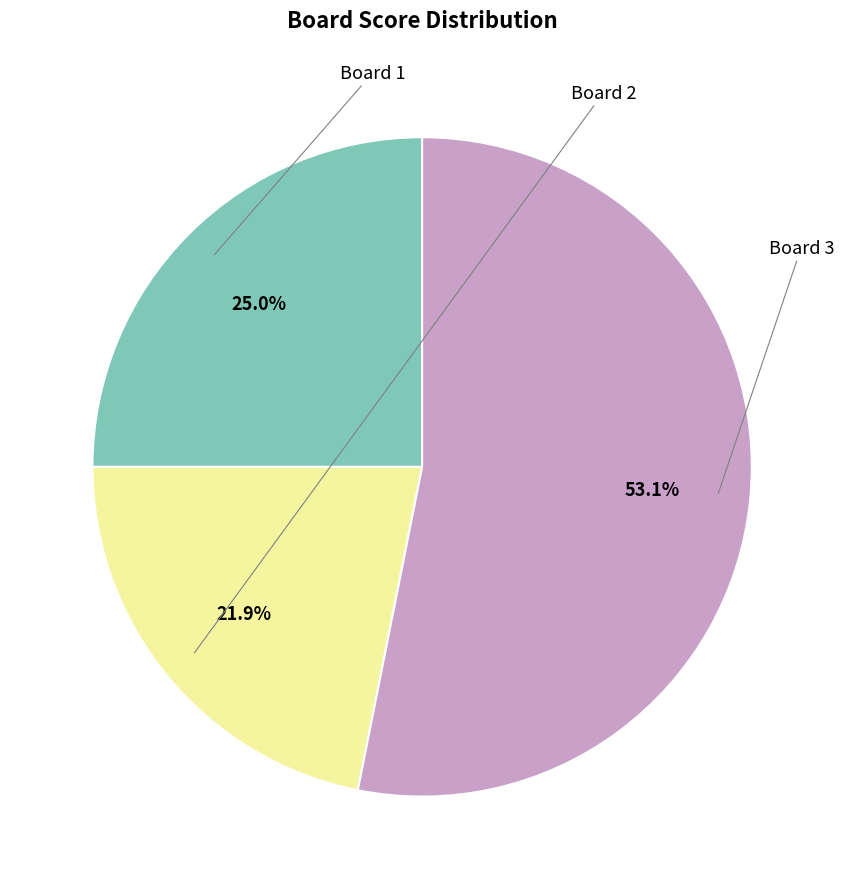

Does any single category account for the majority?

Yes